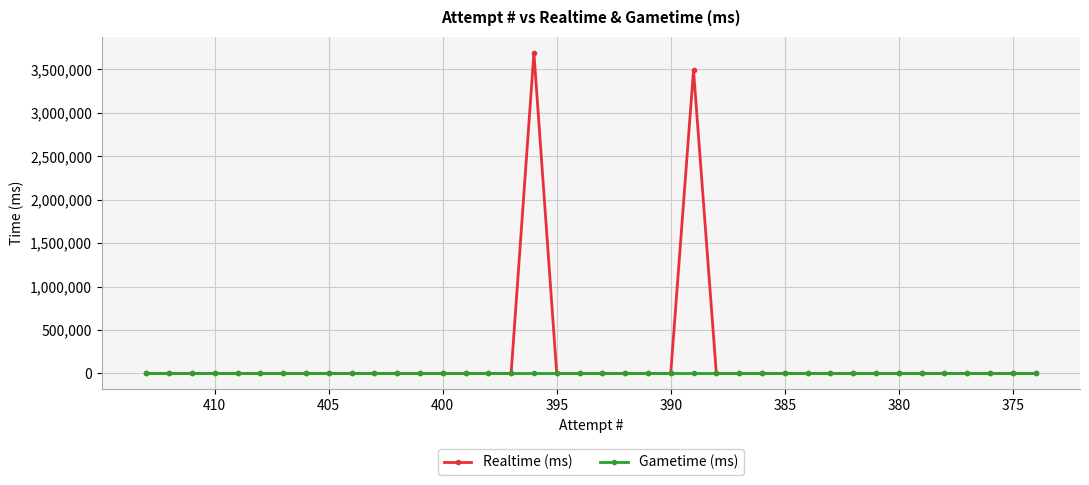

The Realtime (ms) series shows 1665093 at 35. True or false?

False